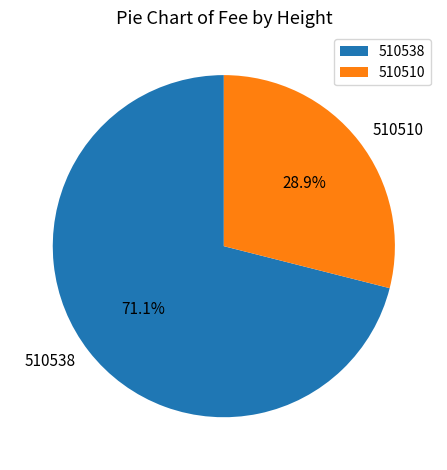

The 510510 slice represents 17% of the pie. True or false?

False